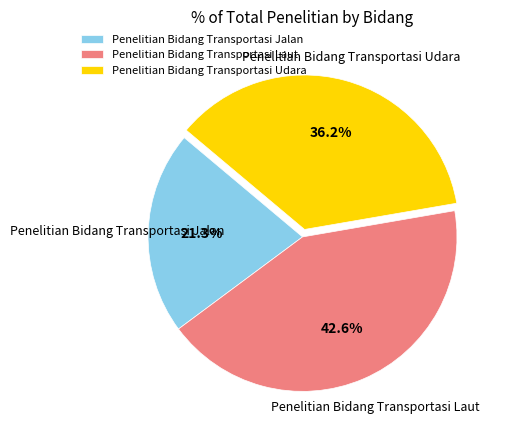

Does Penelitian Bidang Transportasi Laut account for over 50% of the chart?

No